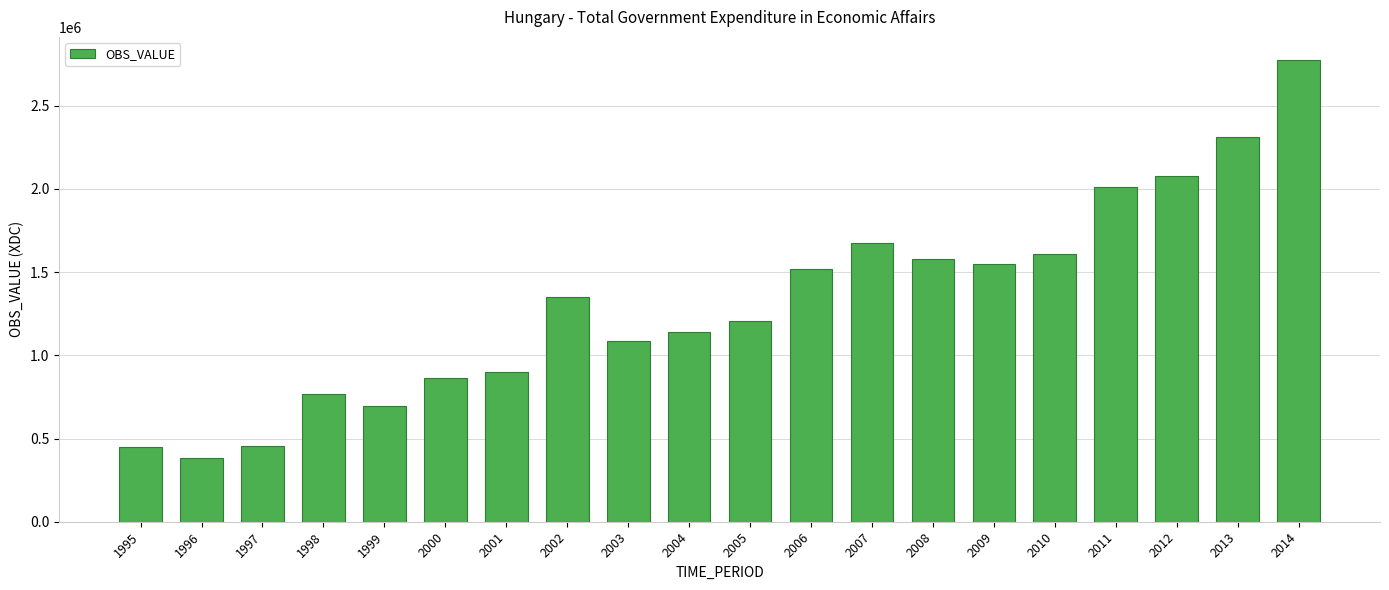

What is the value of the 16th bar from the left?

1607602